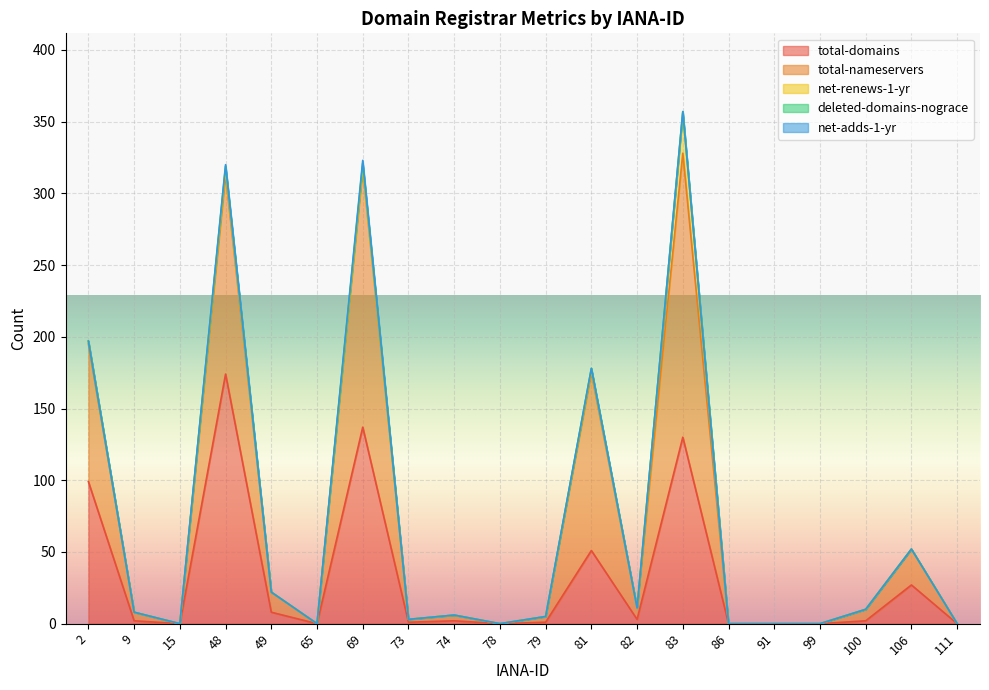

Is the value of total-nameservers at 78 greater than the value of total-domains at 82?

No